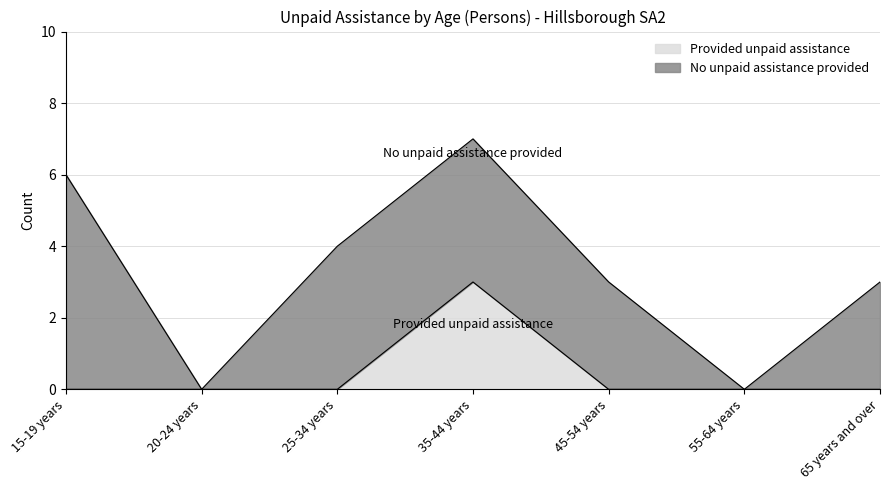

Rank the categories by value from lowest to highest.

15-19 years, 20-24 years, 25-34 years, 45-54 years, 55-64 years, 65 years and over, 35-44 years